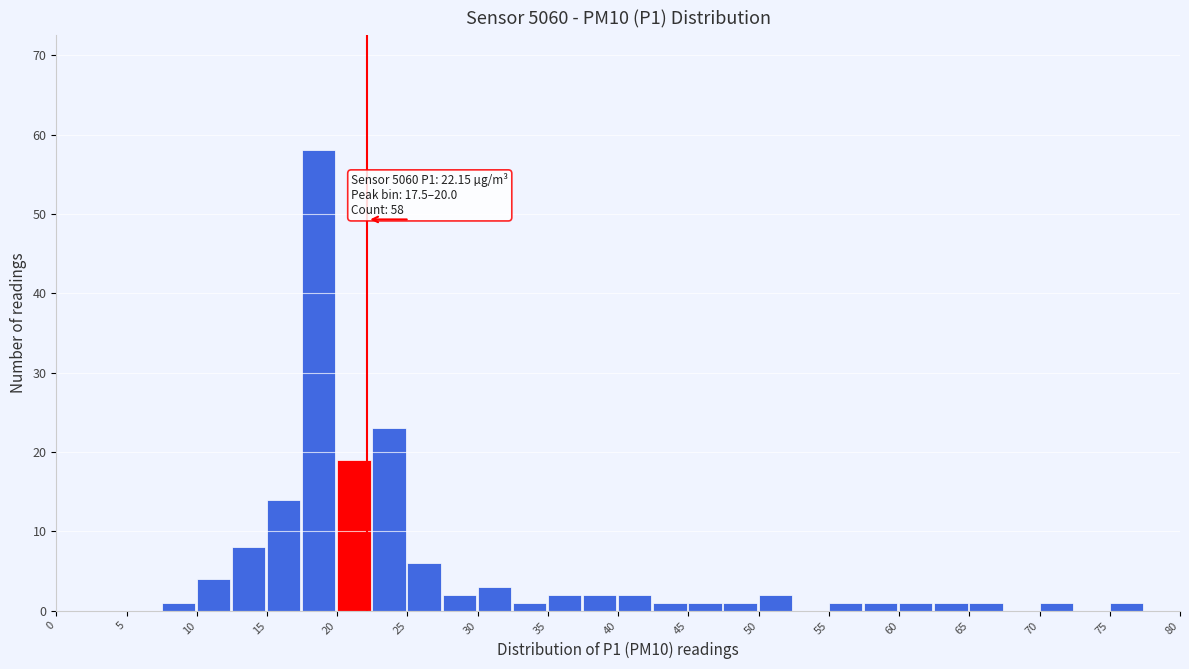

Which range on the x-axis has the tallest bar?

17.5 to 20.0